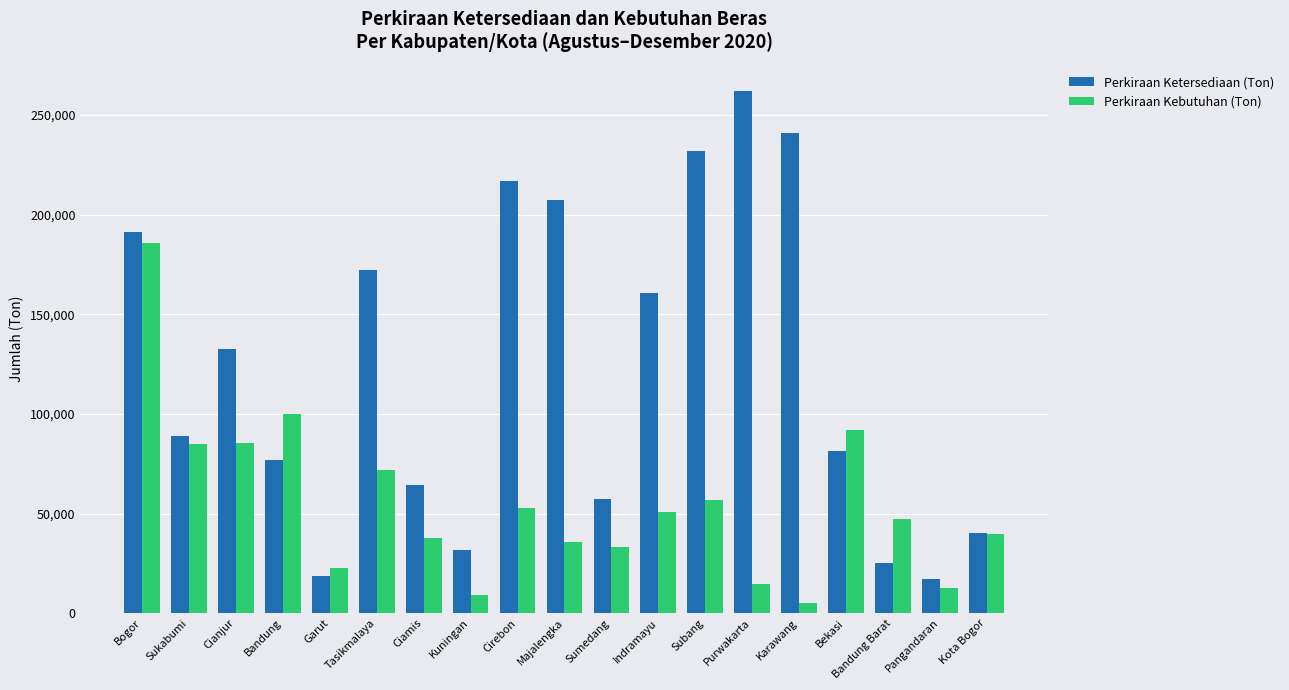

What is the total value across all series at Bekasi?

173289.6